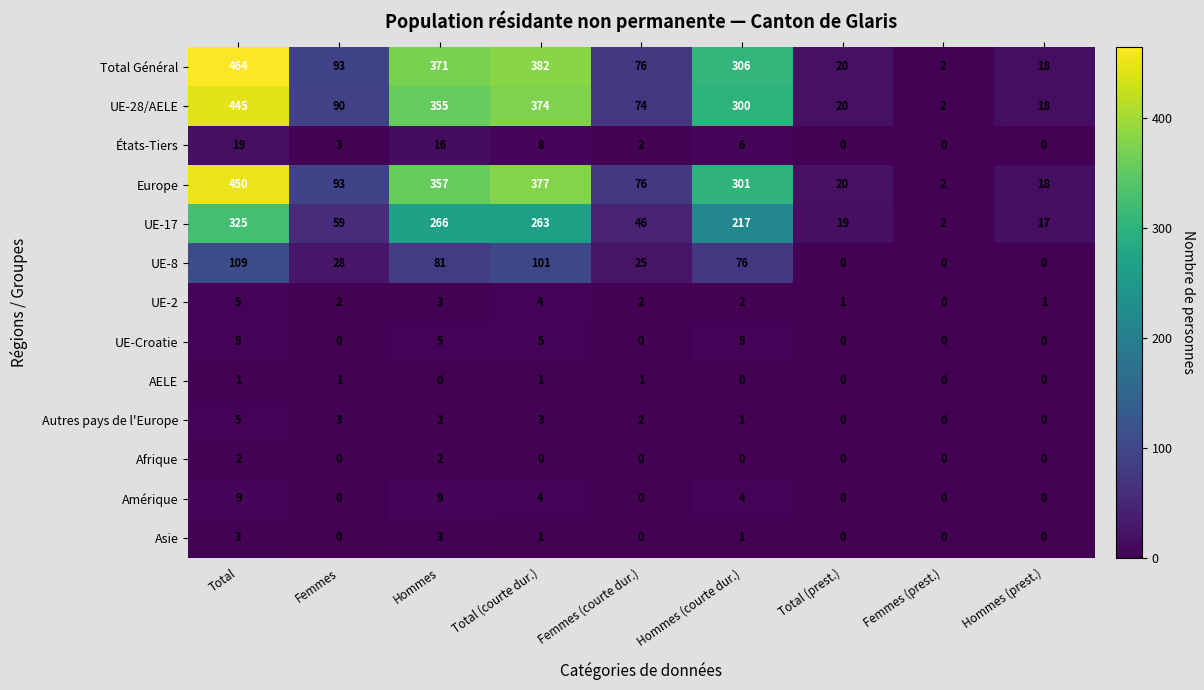

Where does the UE-17 series first go above 59?

Total